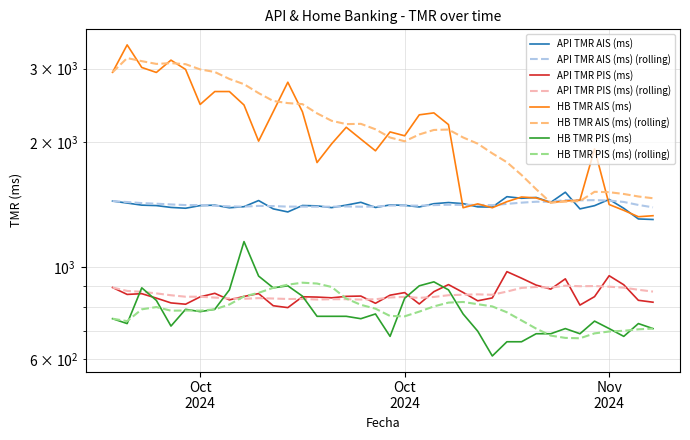

True or false: API TMR AIS (ms) and API TMR PIS (ms) intersect in this chart.

False